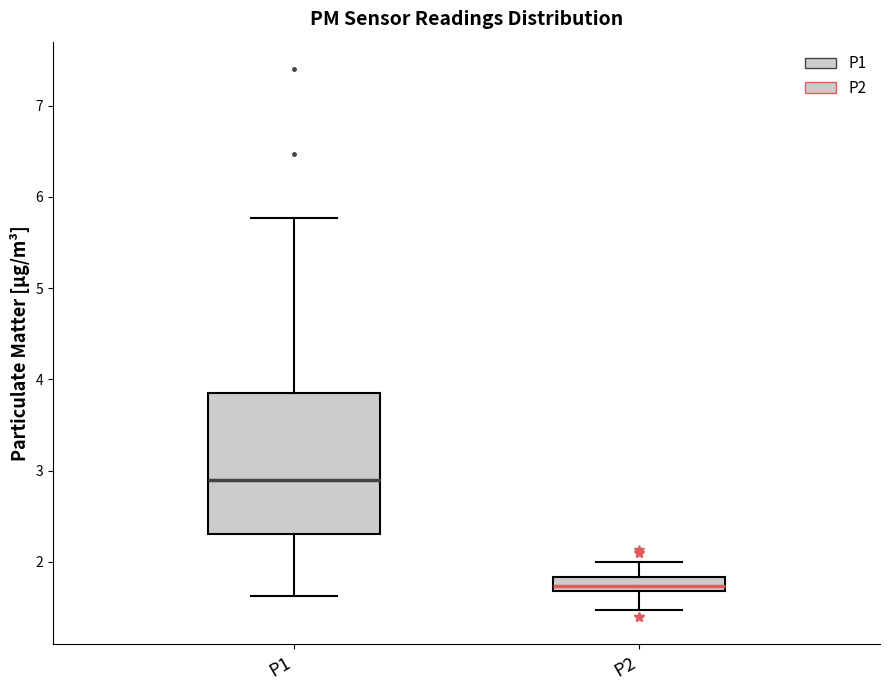

Which box is the tallest, from its lower edge to its upper edge?

P1